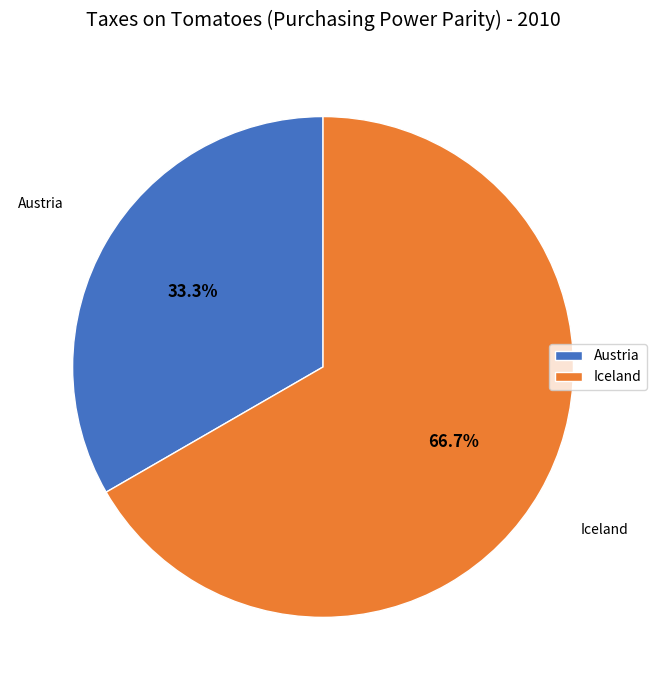

Which category has the biggest portion of the pie?

Iceland